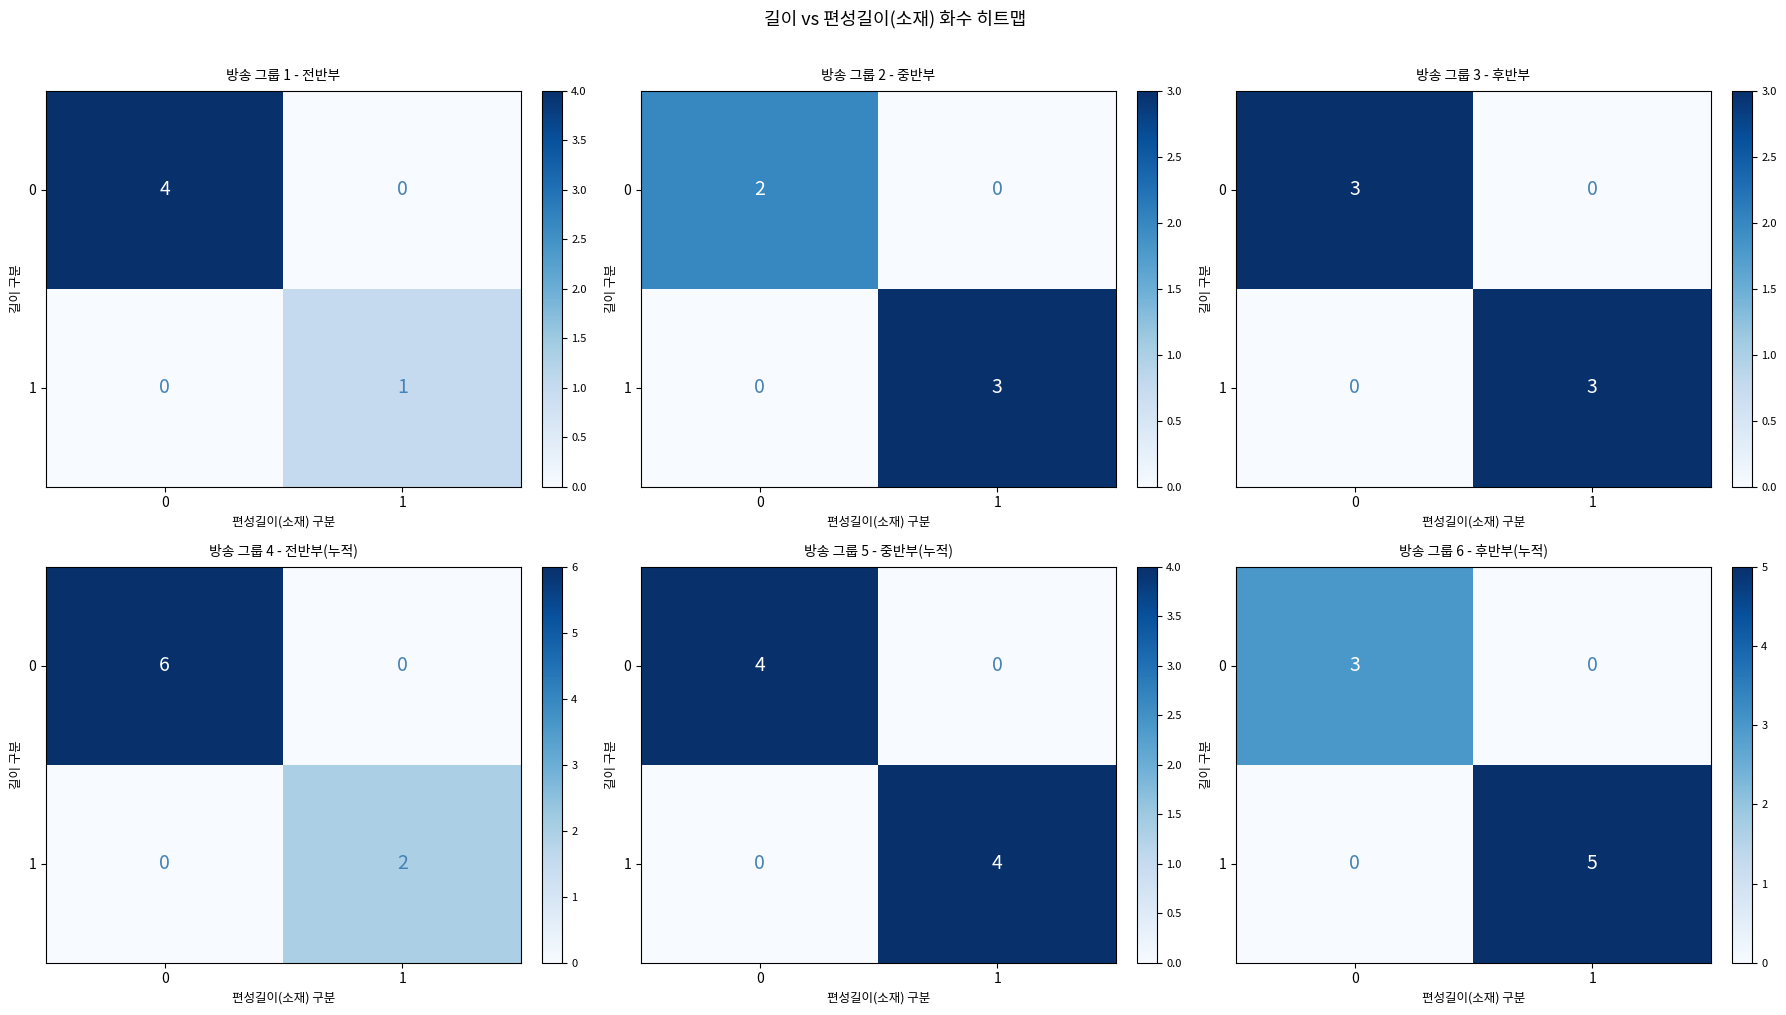

At which category is the sum across all series the highest?

1